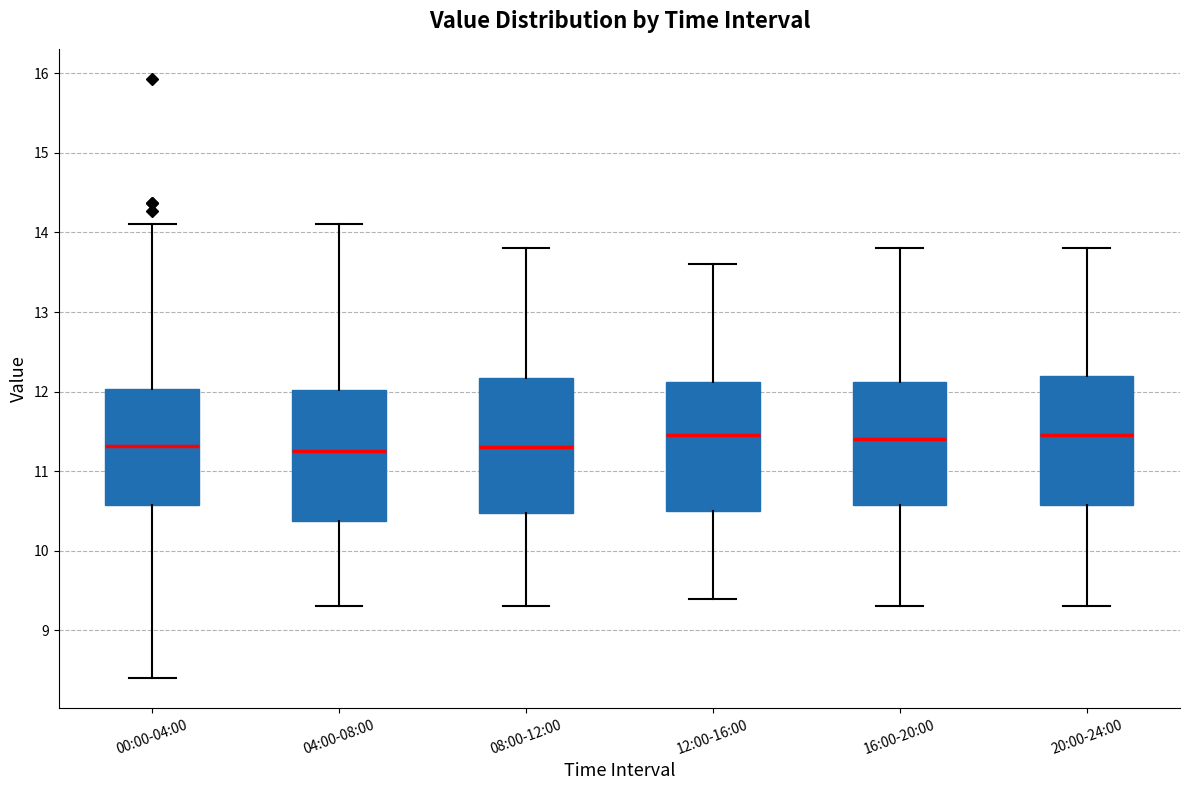

Reading left to right, read every box against the y-axis: the position of its median line, the range the box covers, and the ends of its whiskers. The values are not printed on the chart, so give them approximately, as read against the axis.

00:00-04:00: median 11.3, box 10.6 to 12.0, whiskers 8.4 to 14.1
04:00-08:00: median 11.3, box 10.4 to 12.0, whiskers 9.3 to 14.1
08:00-12:00: median 11.3, box 10.5 to 12.2, whiskers 9.3 to 13.8
12:00-16:00: median 11.5, box 10.5 to 12.1, whiskers 9.4 to 13.6
16:00-20:00: median 11.4, box 10.6 to 12.1, whiskers 9.3 to 13.8
20:00-24:00: median 11.5, box 10.6 to 12.2, whiskers 9.3 to 13.8